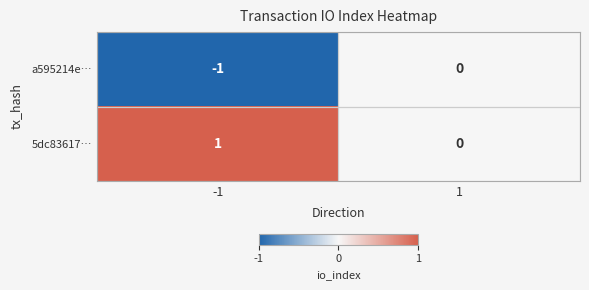

Rank the series by their maximum value, from highest to lowest.

5dc83617…, a595214e…